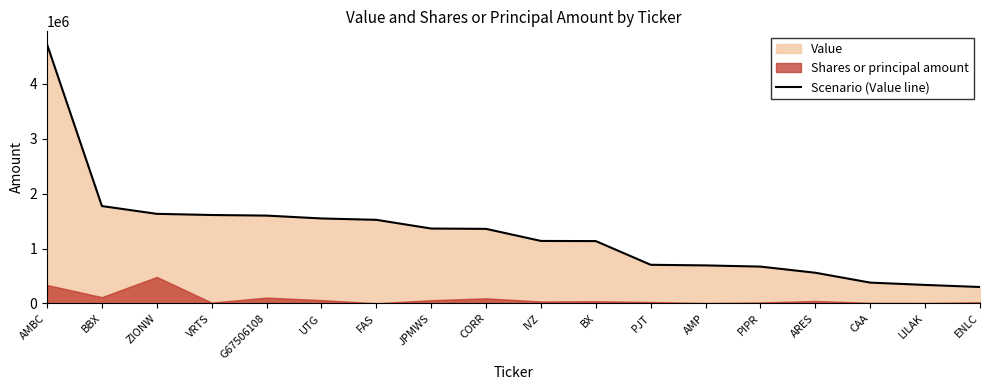

How many values exceed 1358000?

8